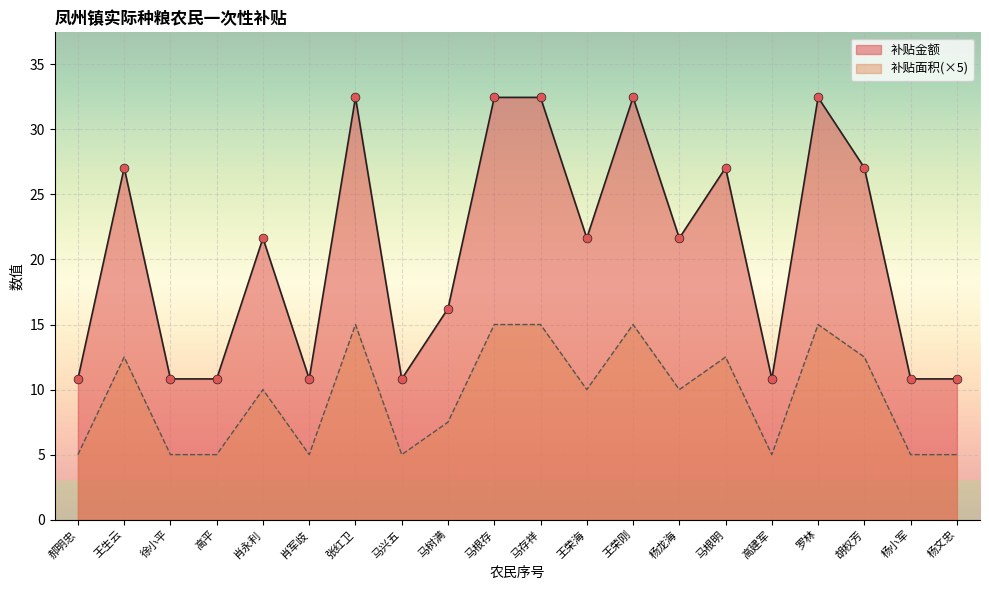

Which series has the largest Y range (max minus min)?

补贴面积